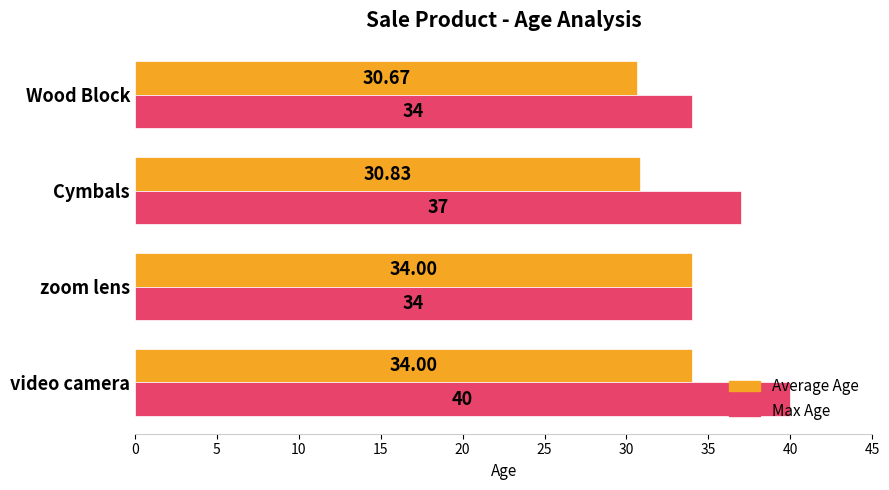

List the series in order of their peak value, lowest first.

Average Age, Max Age